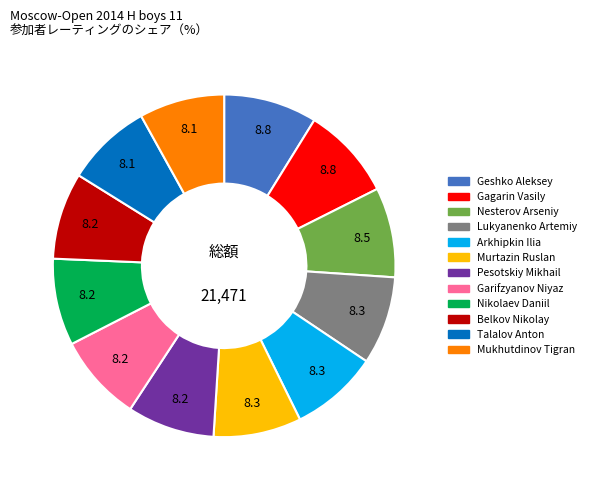

How many segments does this pie chart have?

12